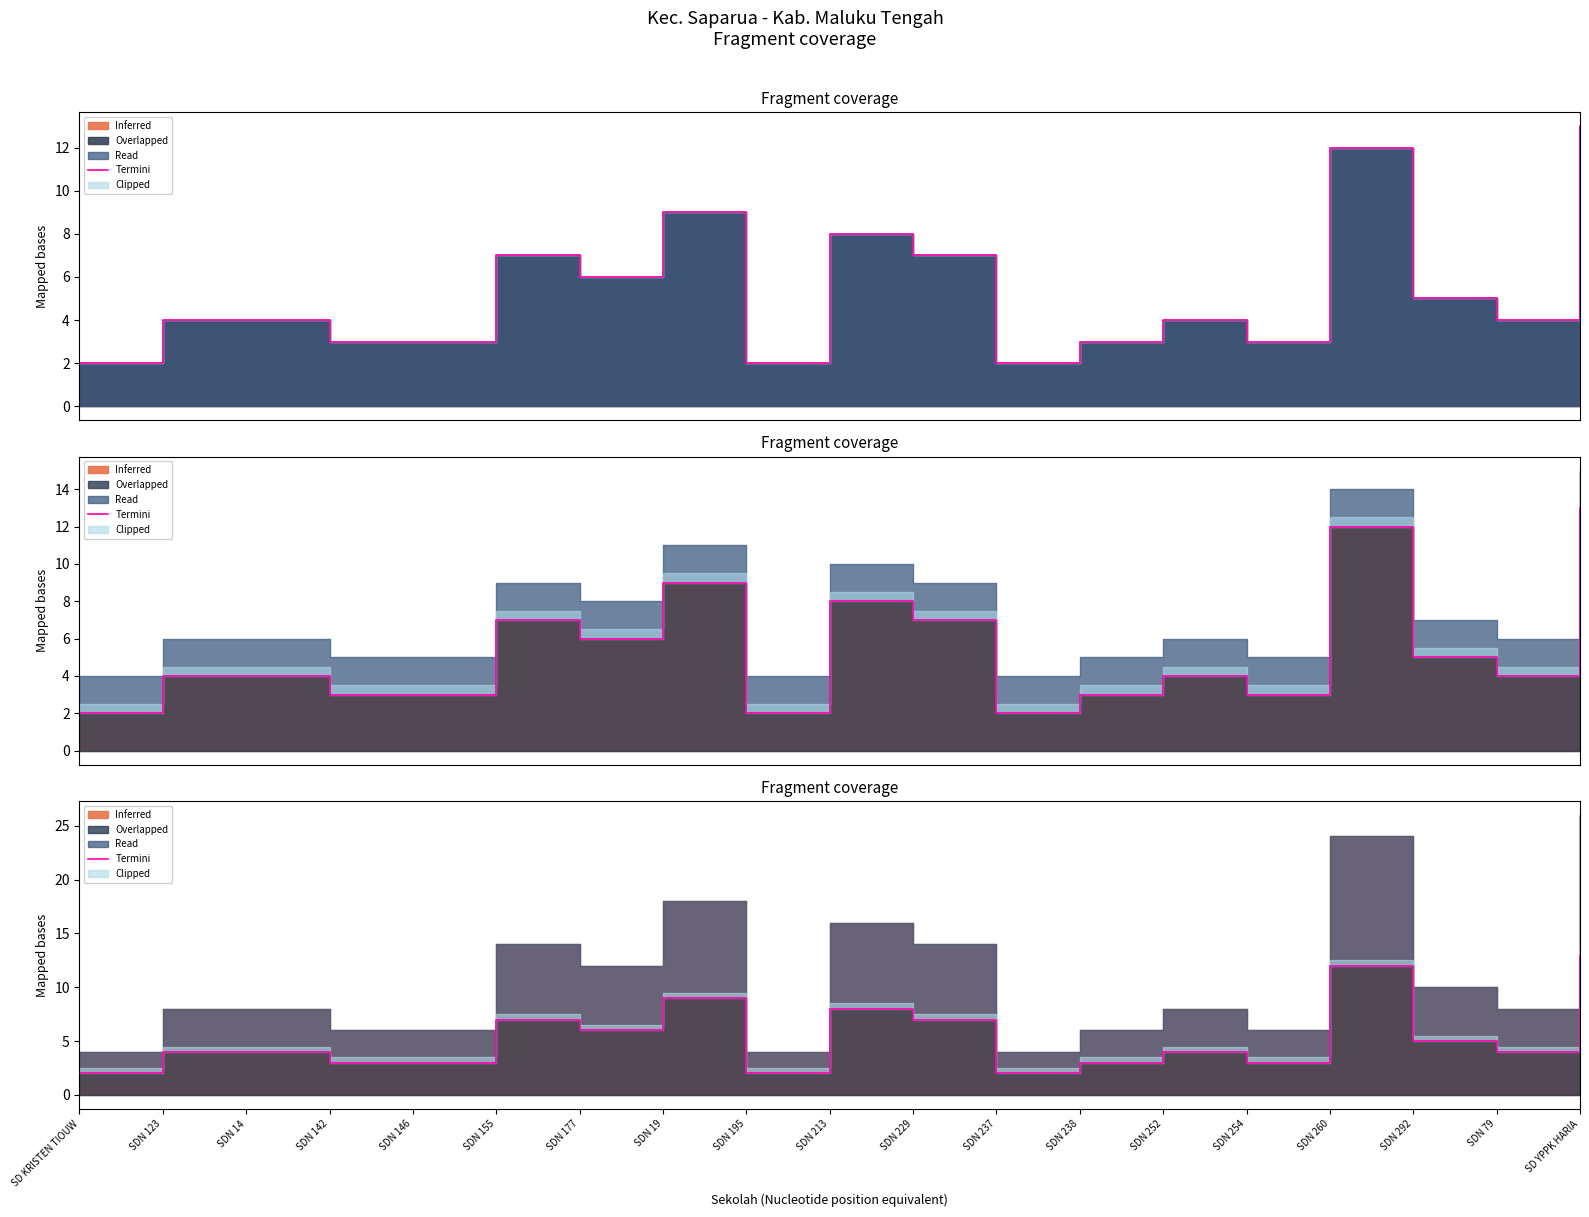

What is the minimum value shown in the chart?

2